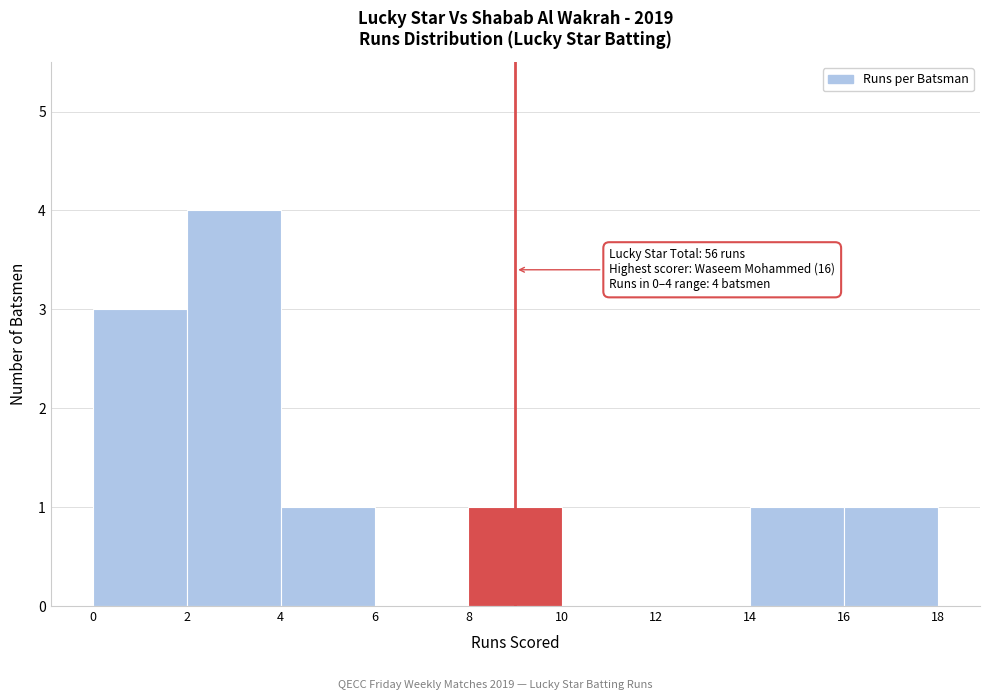

Over which range of the x-axis is the bar tallest?

2 to 4